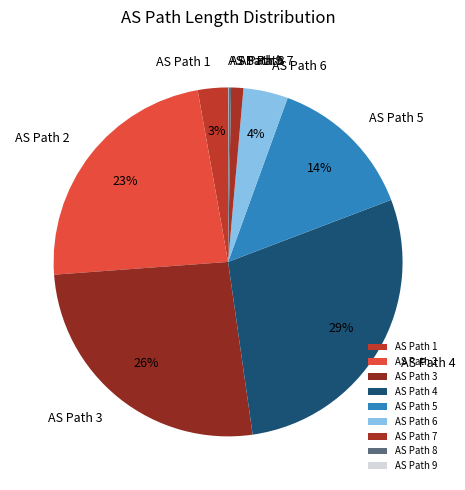

Does any single category account for the majority?

No